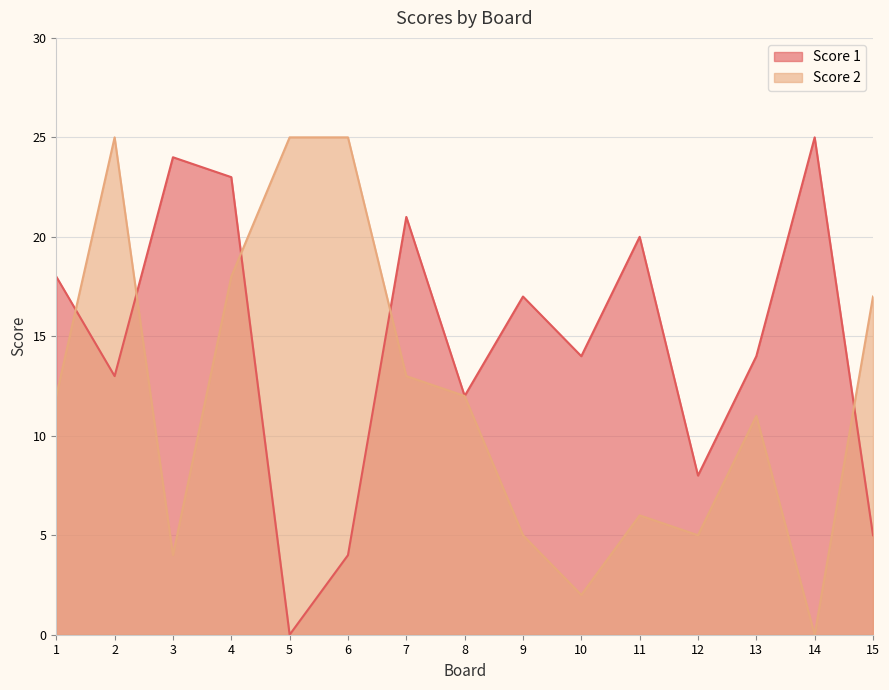

Rank the series by their average value, from lowest to highest.

Score 2, Score 1